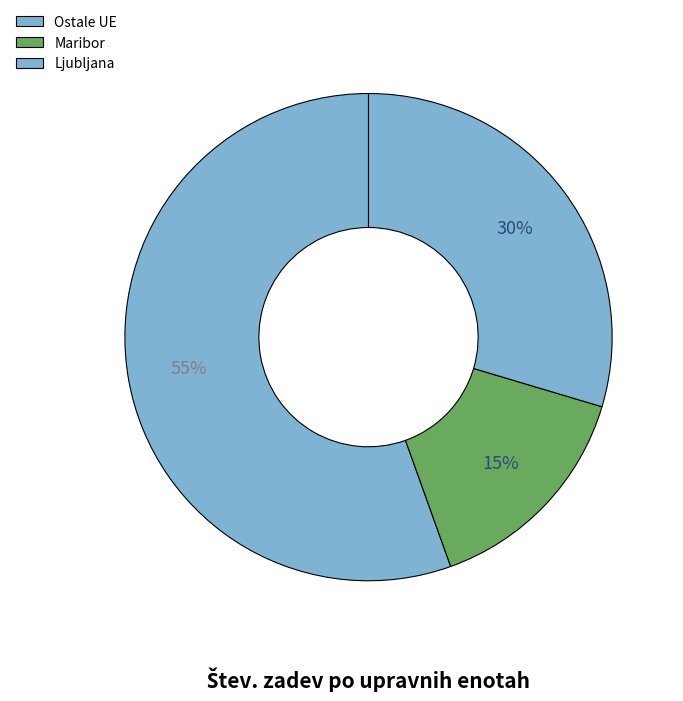

How many segments does this pie chart have?

3